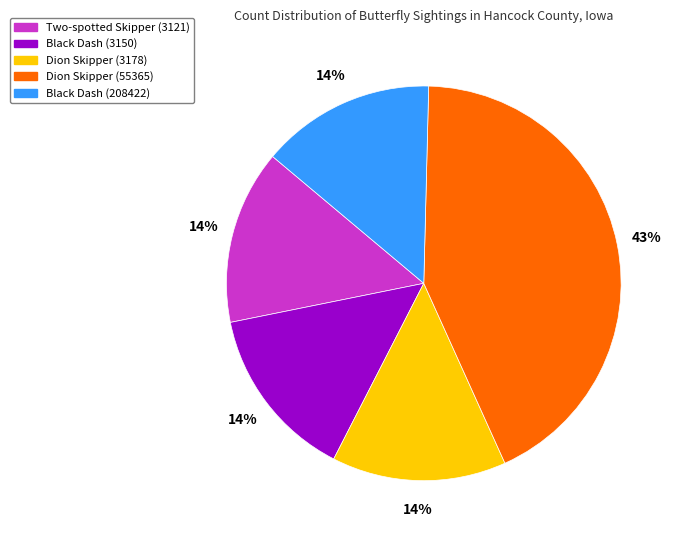

Does Two-spotted Skipper (3121) account for over 50% of the chart?

No